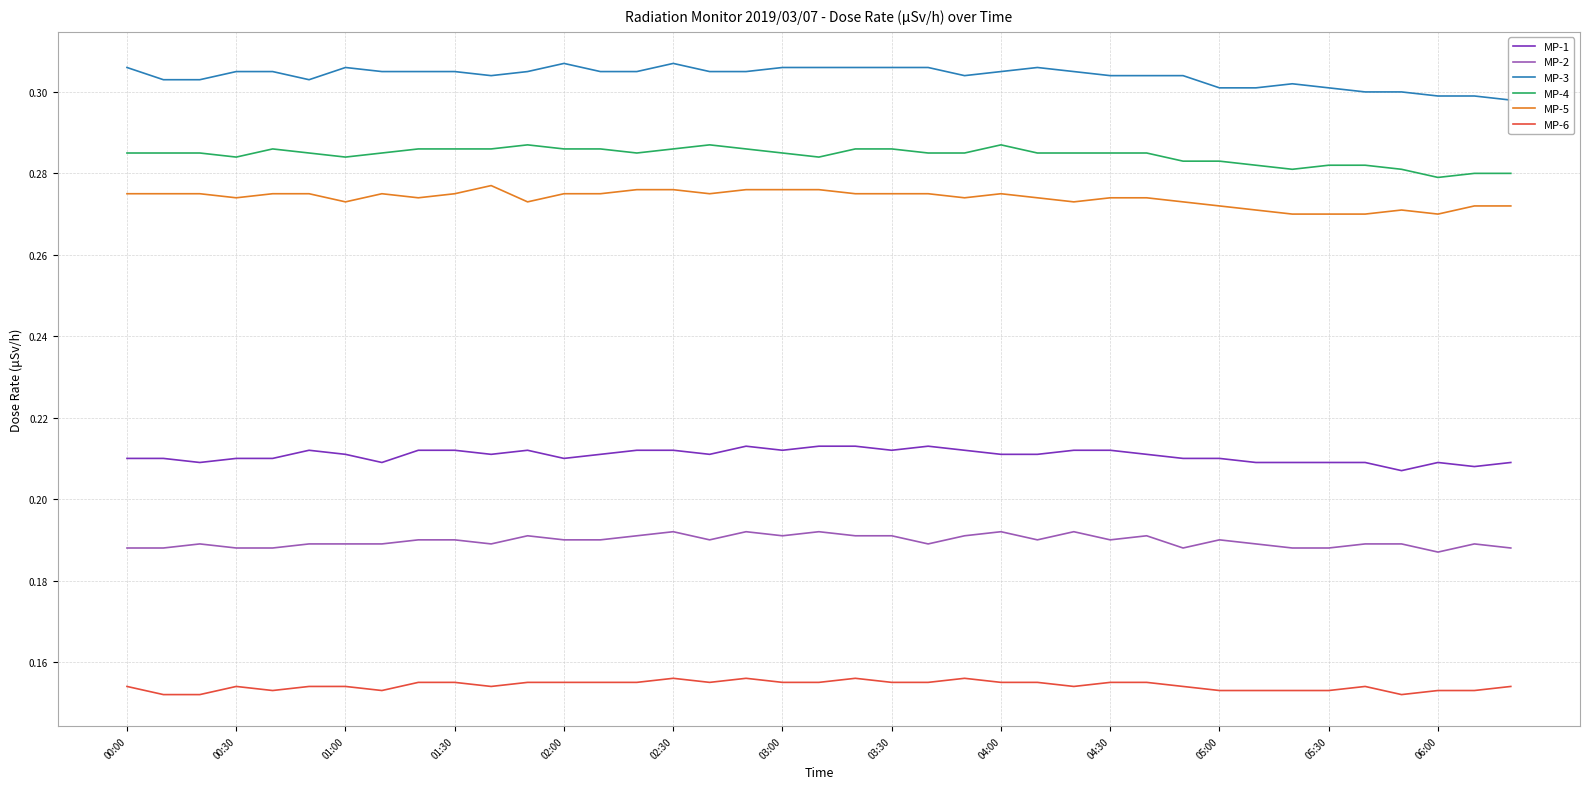

True or false: MP-2 and MP-4 intersect in this chart.

False